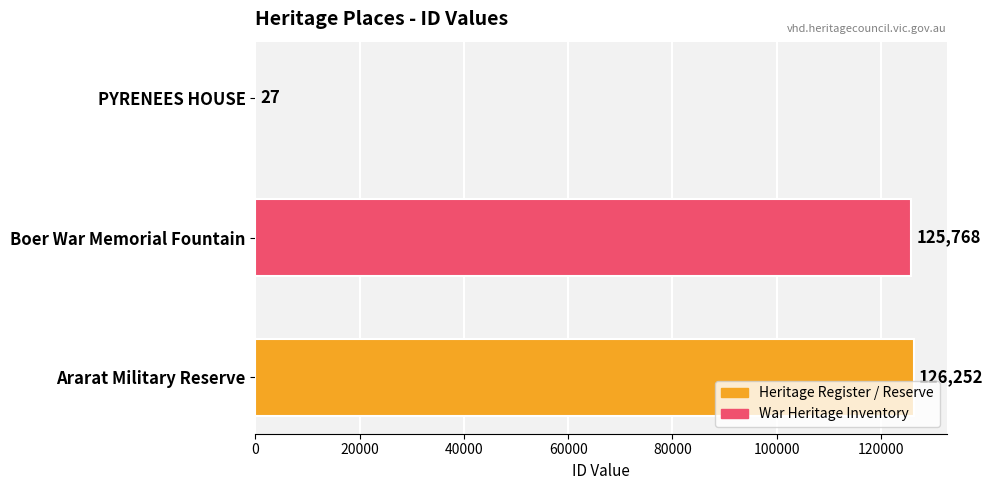

What is the sum of all values?

252047